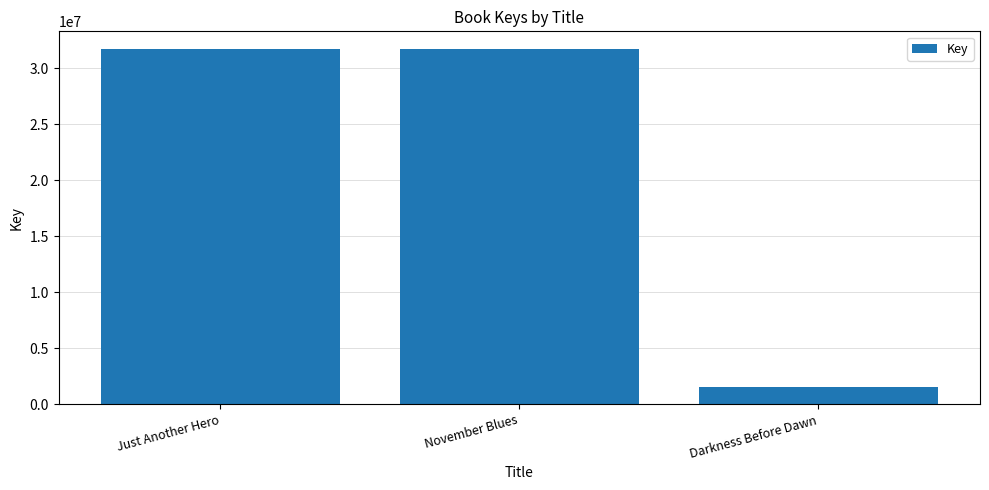

The chart shows a value of 31704092 at Just Another Hero. True or false?

True